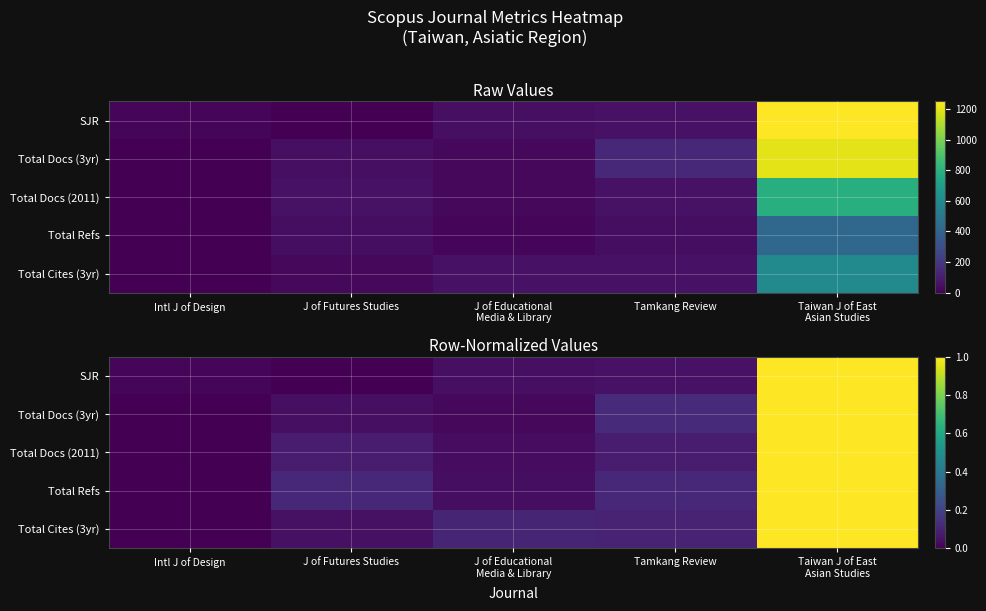

The Total Cites (3yr) series shows 0.5 at Intl J of Design. True or false?

False